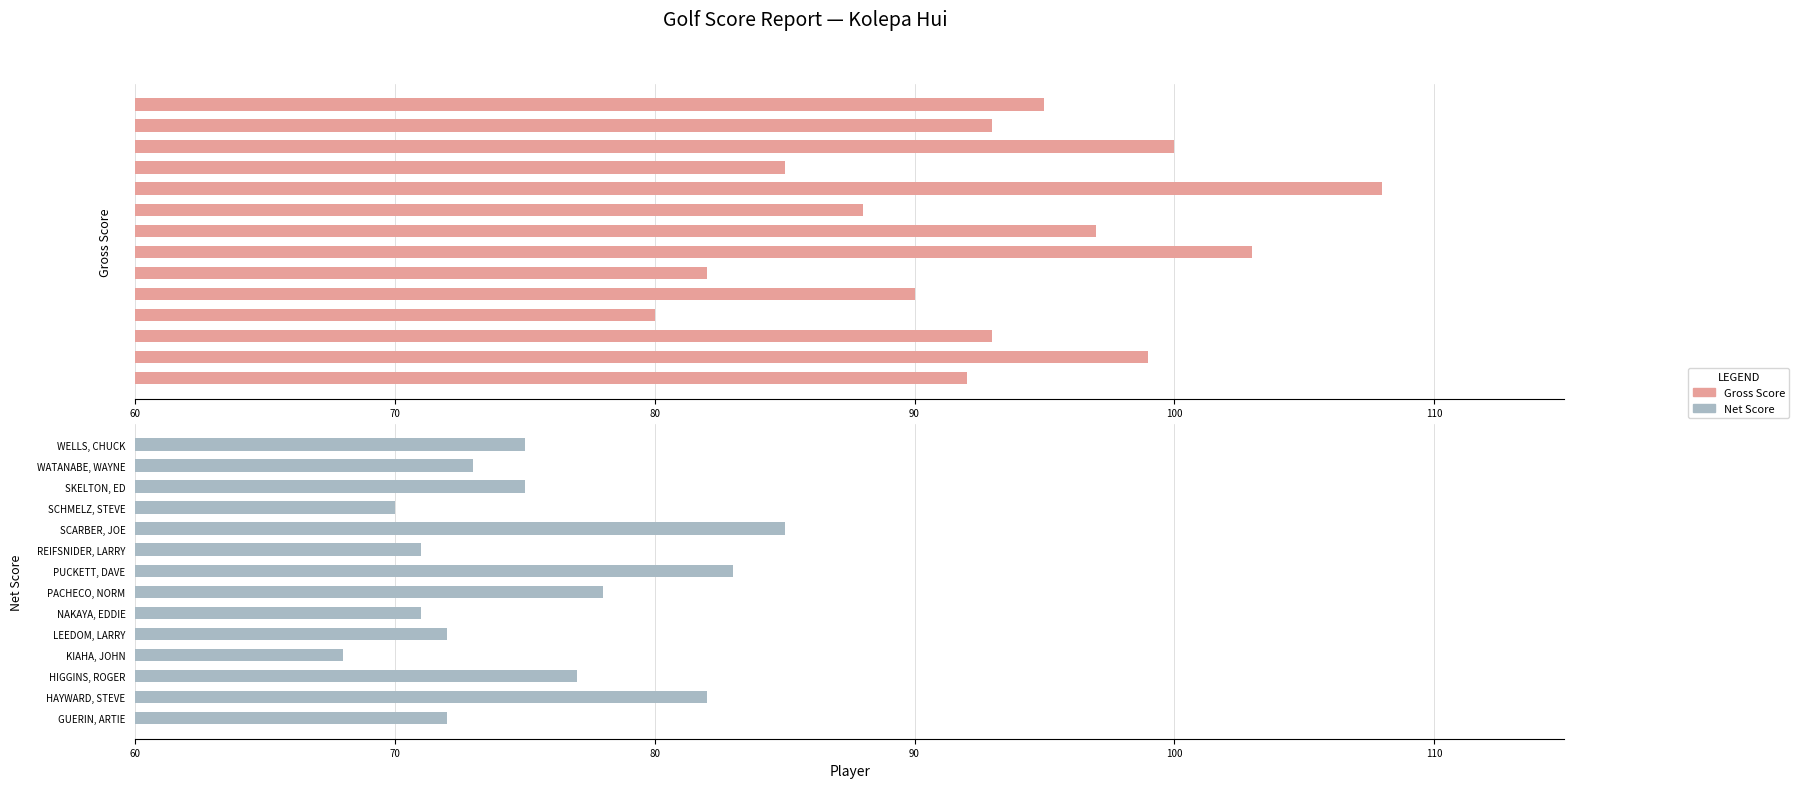

Which series has the largest total across all categories?

Gross Score